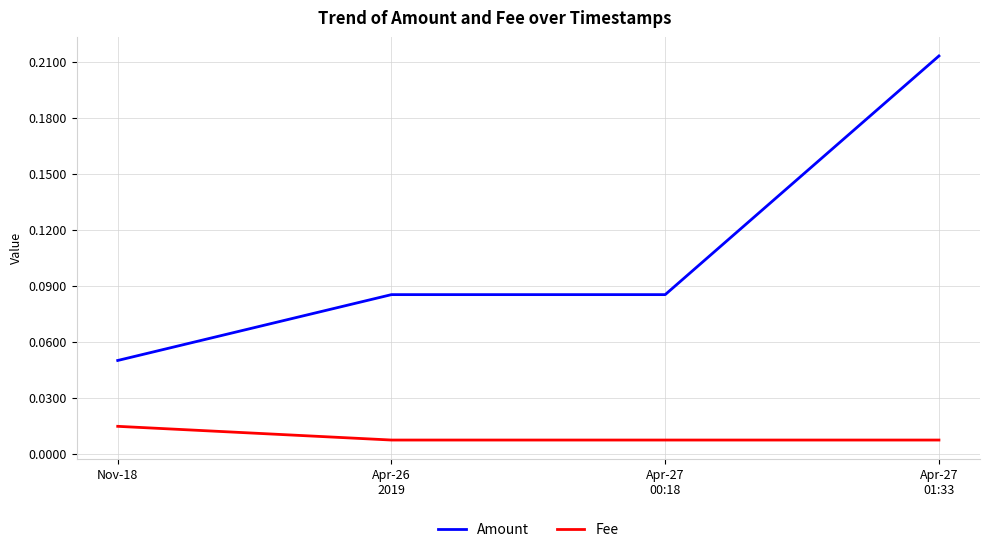

Count the Fee values in the range 0 to 1.

4